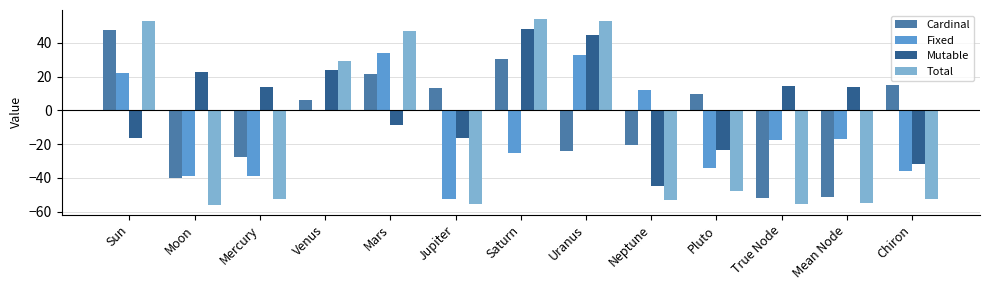

What position from the left is True Node?

11